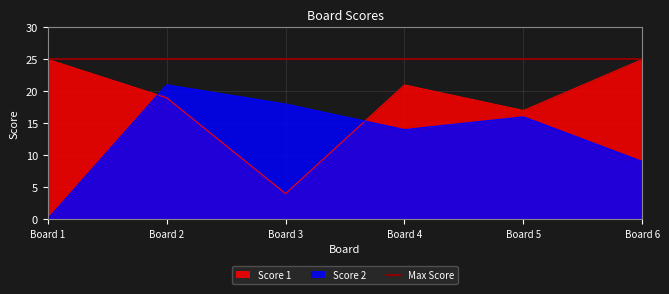

Which category has the lowest value in the Score 1 series?

Board 3